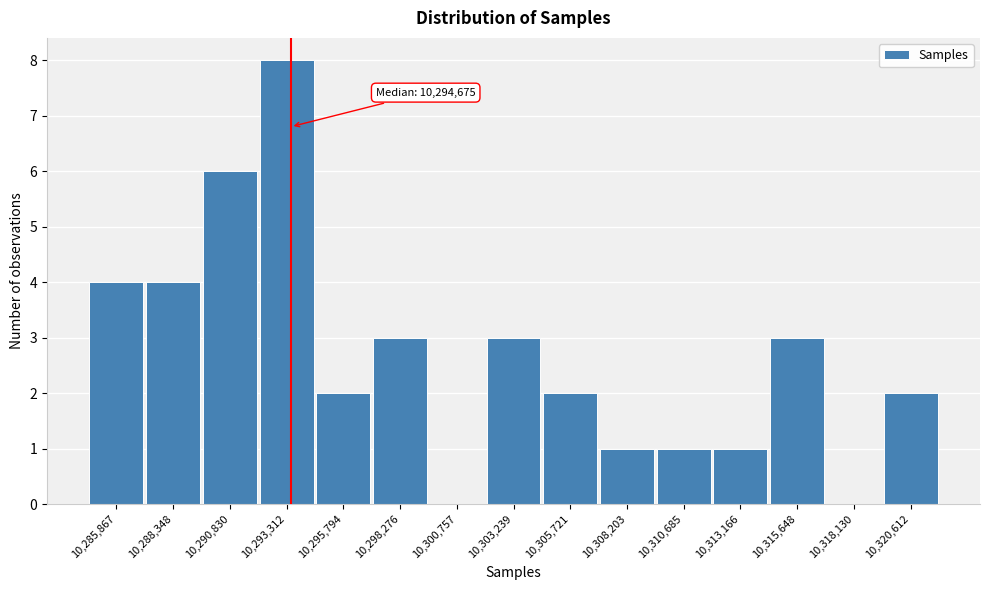

Reading left to right, what are all the values shown in this chart?

10,285,867=4	10,288,348=4	10,290,830=6	10,293,312=8	10,295,794=2	10,298,276=3	10,300,757=0	10,303,239=3	10,305,721=2	10,308,203=1	10,310,685=1	10,313,166=1	10,315,648=3	10,318,130=0	10,320,612=2